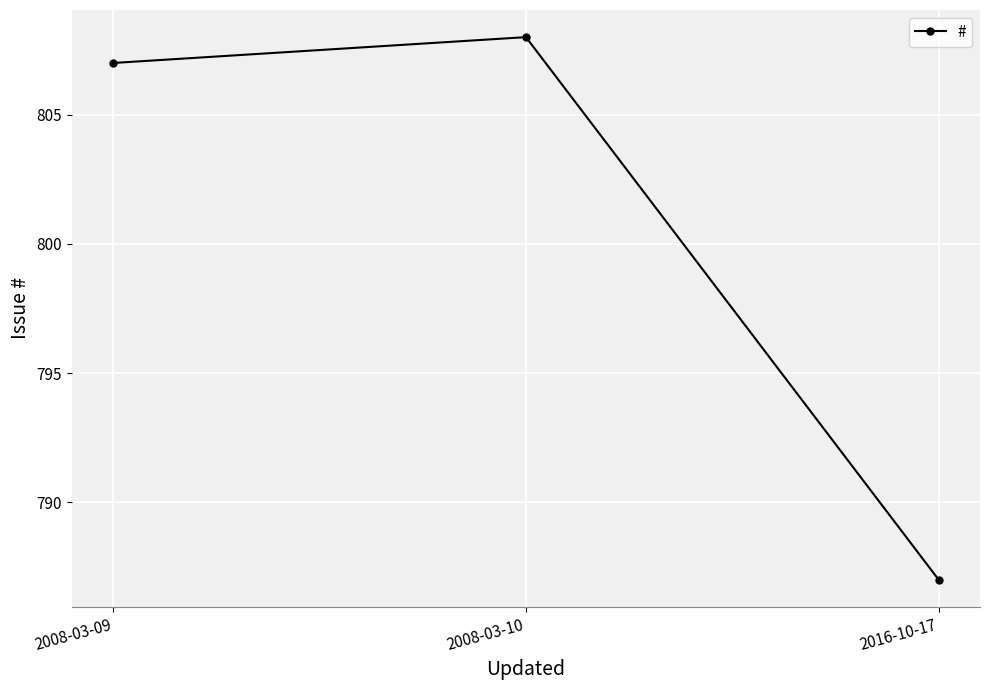

What is the approximate value at 2016-10-17?

787